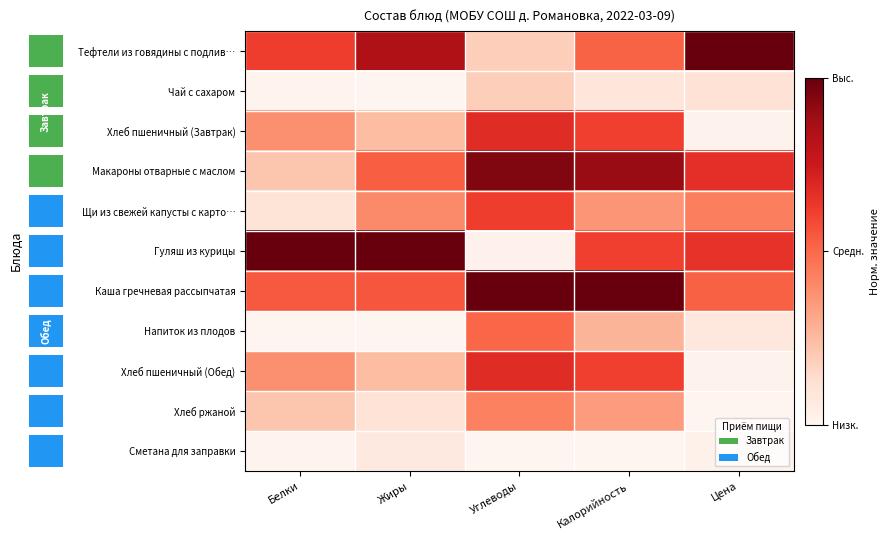

True or false: Хлеб пшеничный (Завтрак) has a value of 0.4 at Жиры.

False